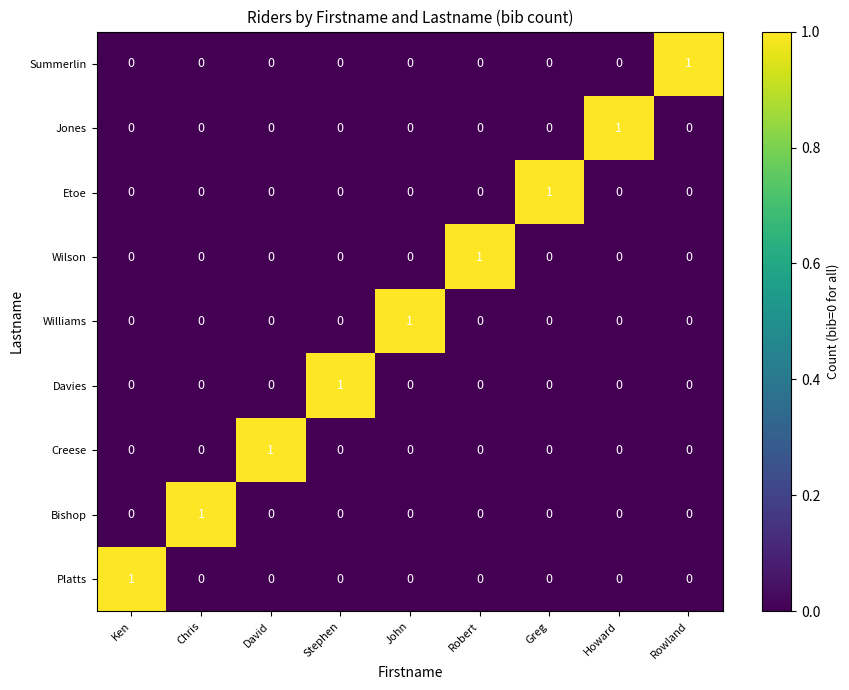

At how many categories does at least one series exceed 0?

9